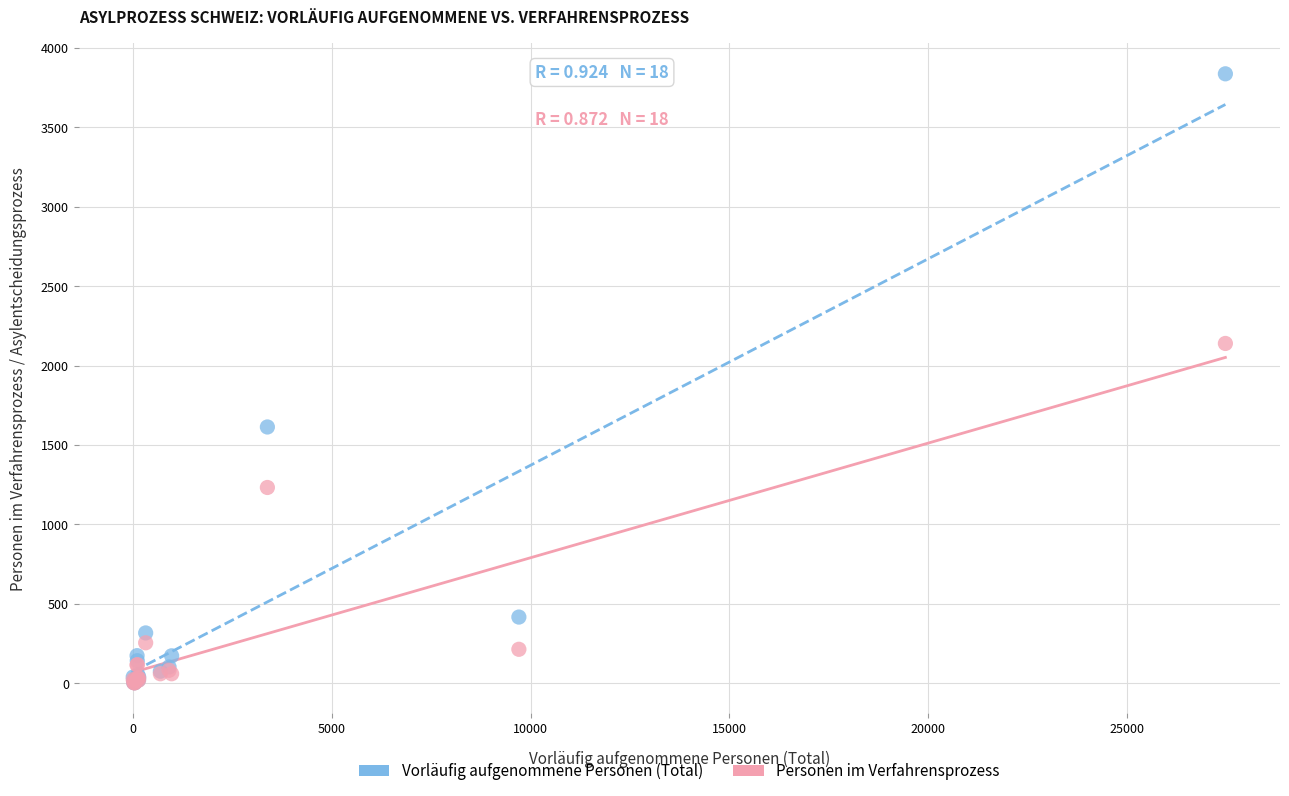

What are all the series names shown in the legend?

Vorläufig aufgenommene Personen (Total), Personen im Verfahrensprozess